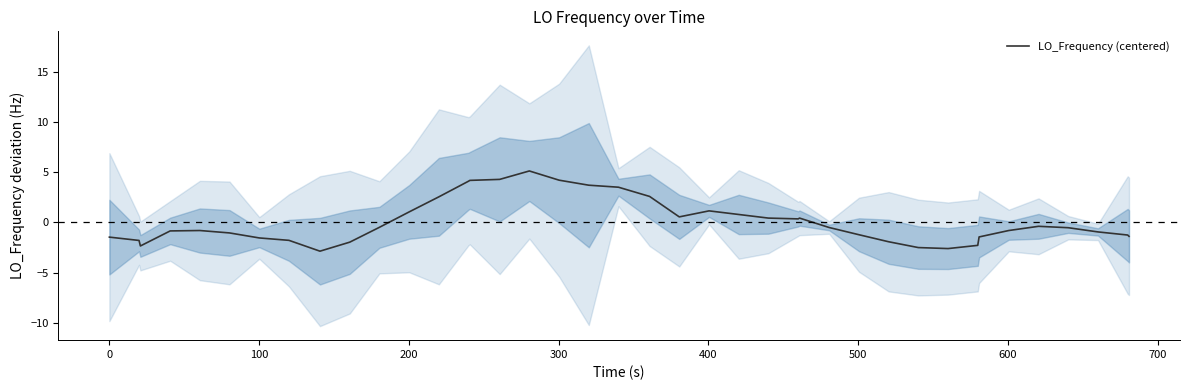

What is the maximum value shown in the chart?

5.1